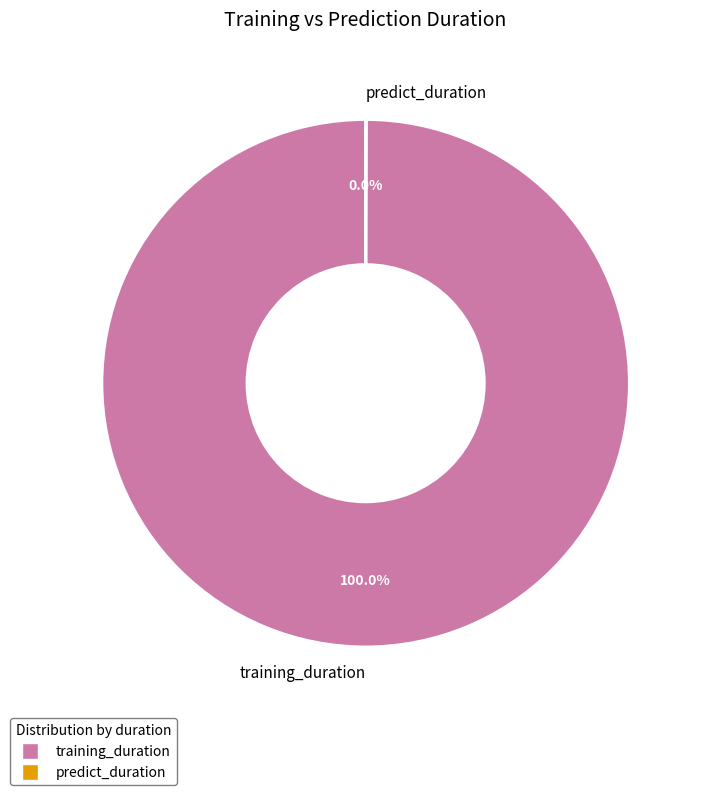

To the nearest percent, what is the difference between the largest and smallest slice percentages?

100%